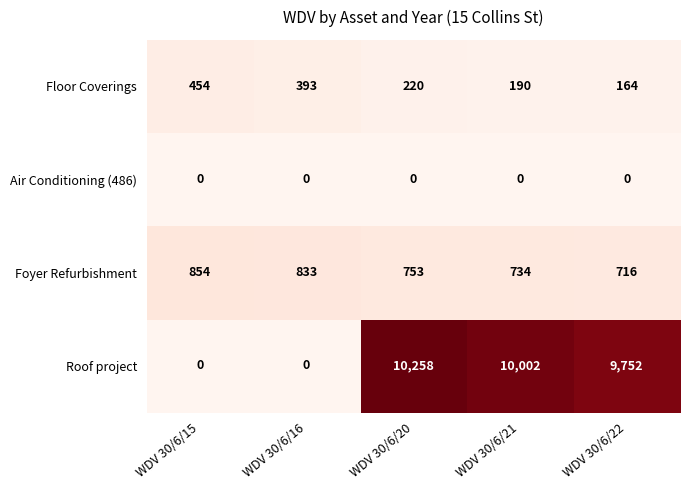

Reading left to right, list all the values displayed in this chart.

Floor Coverings: 454	393	220	190	164
Air Conditioning (486): 0	0	0	0	0
Foyer Refurbishment: 854	833	753	734	716
Roof project: 0	0	10258	10002	9752